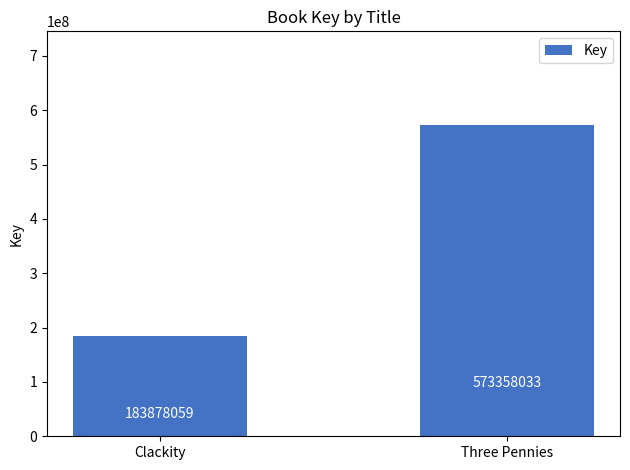

What is the approximate value at Clackity?

183878059